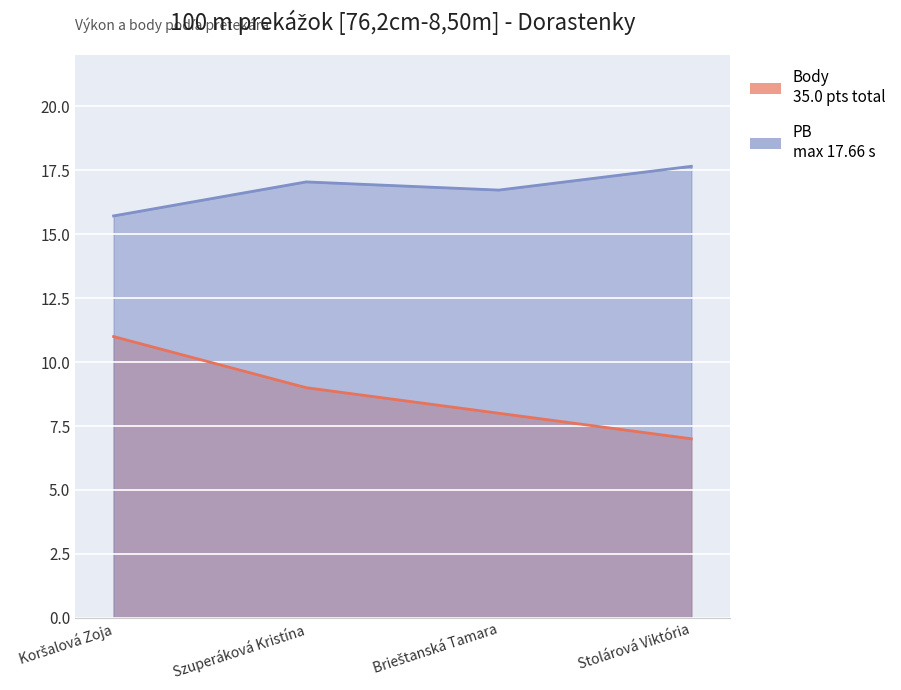

What is the label of the 1st point from the left?

Koršalová Zoja